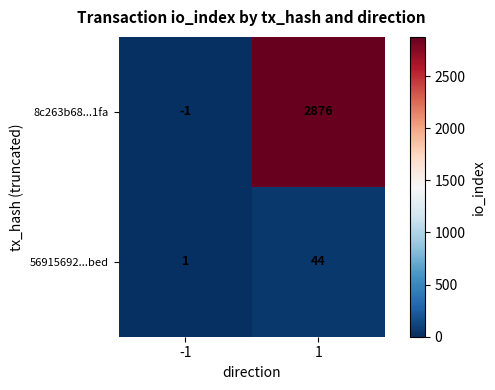

What is the sum of the 8c263b68...1fa values at 1 and -1?

2875